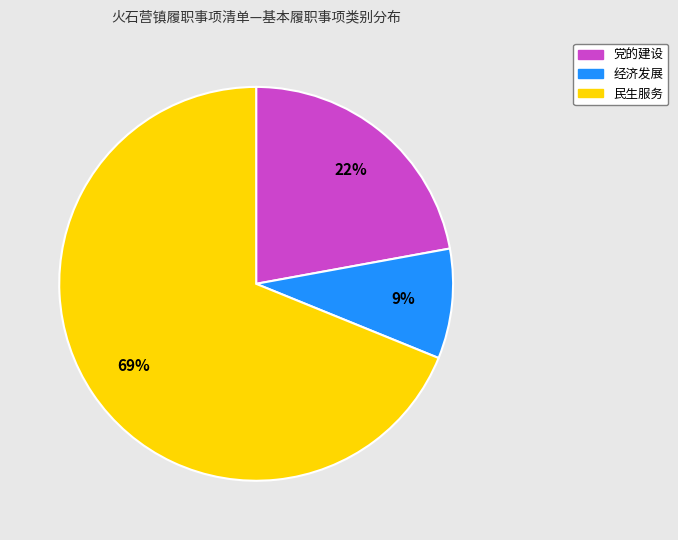

Which slice is the largest?

民生服务